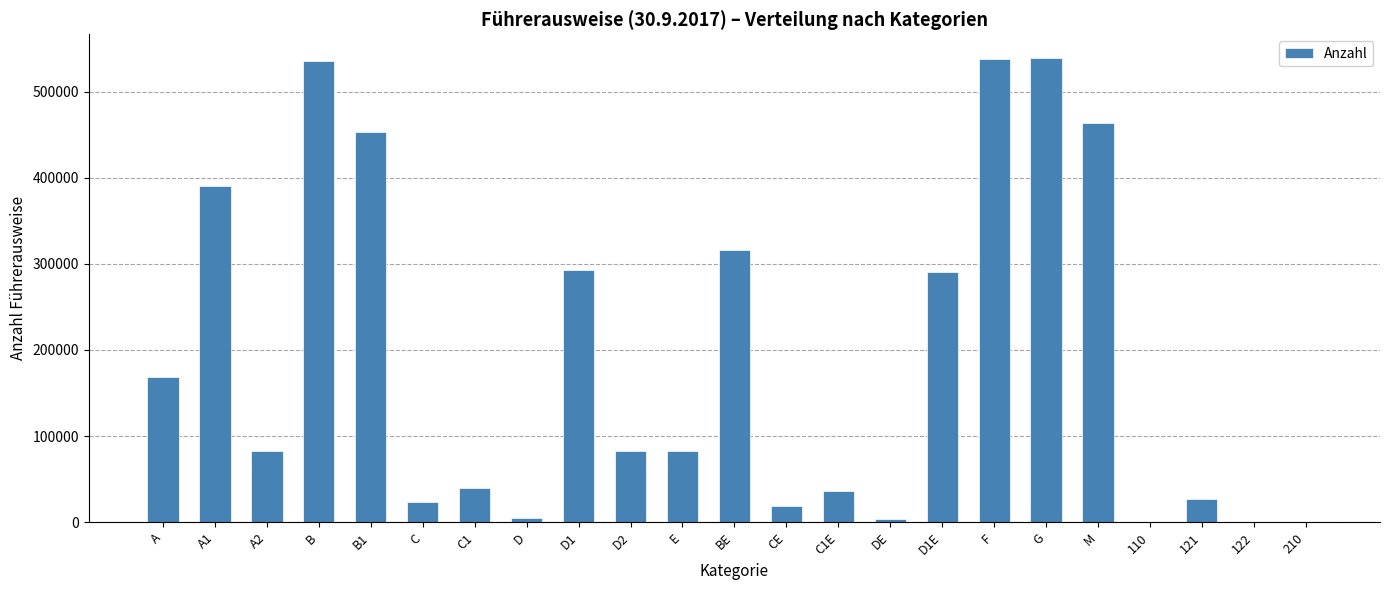

Does the chart contain stacked bars?

No